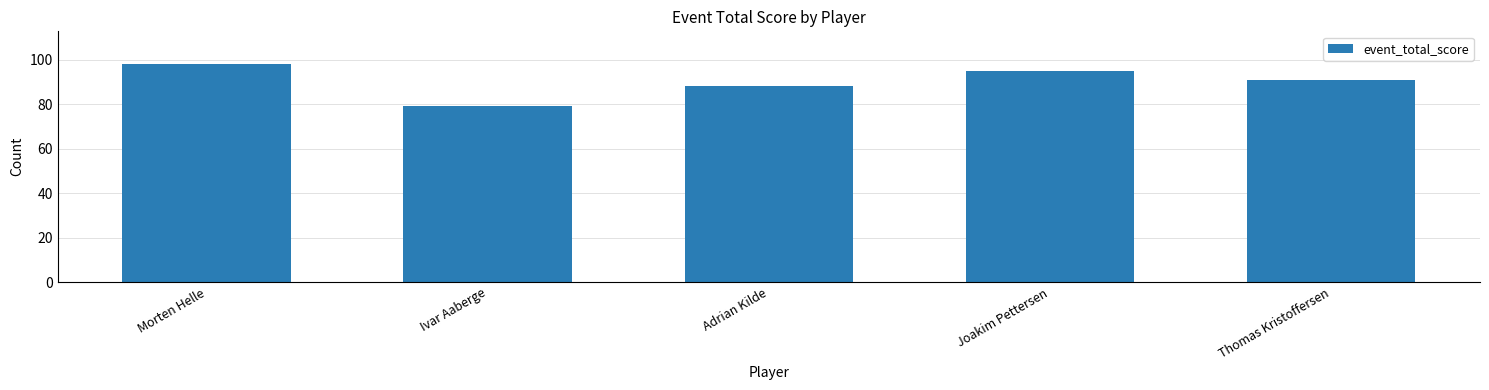

What is the label of the 4th bar from the right?

Ivar Aaberge